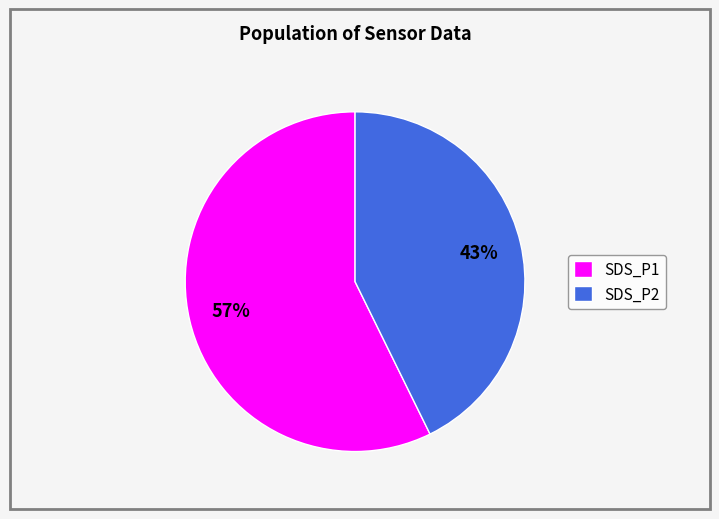

The SDS_P1 slice represents 57% of the pie. True or false?

True